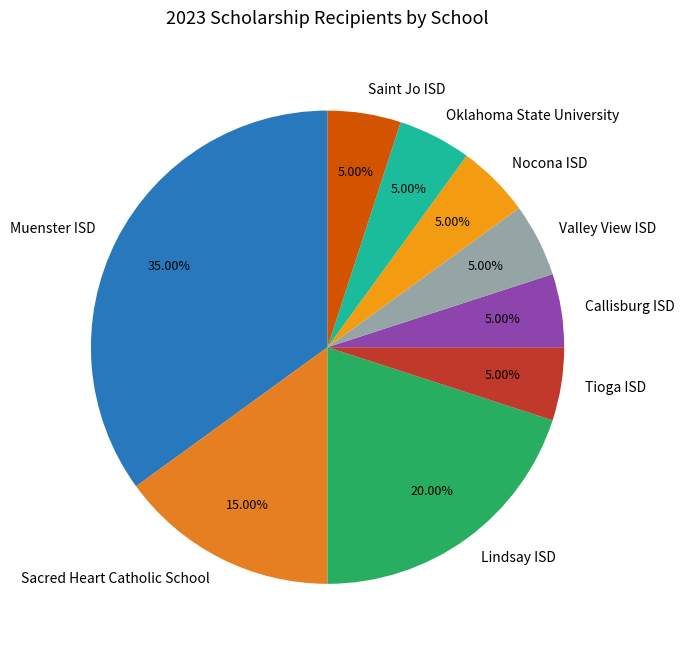

Is there any slice that represents more than half of the pie?

No